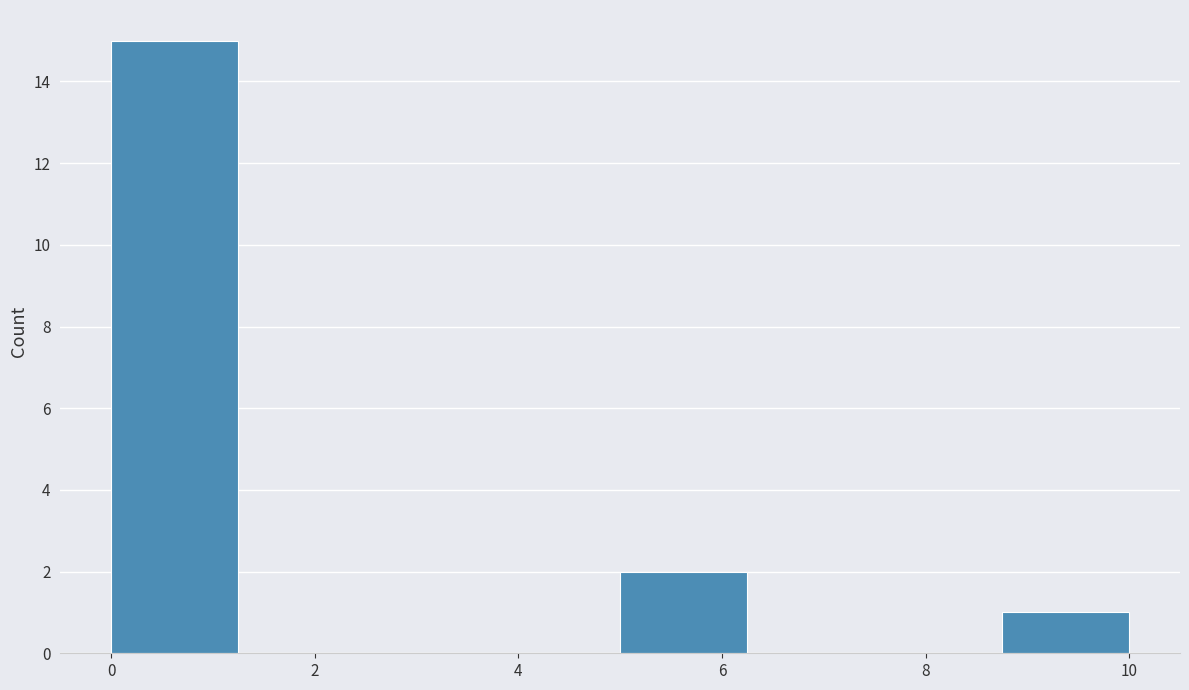

What is the height of the bar covering 8.75 to 10.00 on the x-axis? Neither the bar edges nor the heights are printed on the chart, so give them approximately, as read against the axes.

1